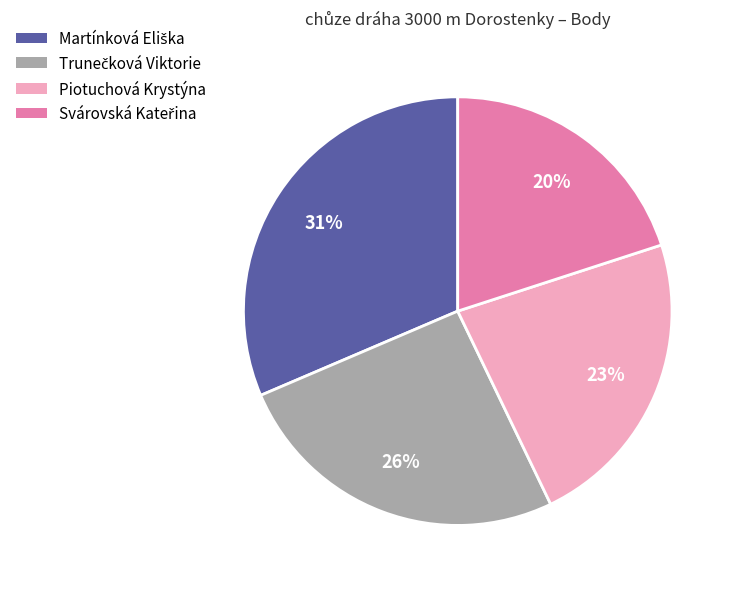

Count the number of slices in the pie.

4